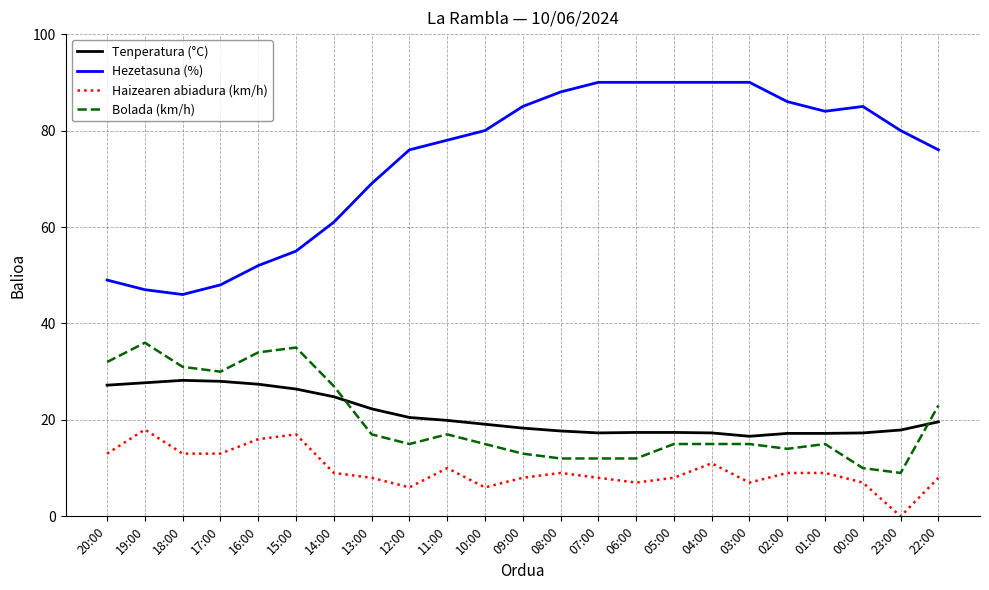

Between 17:00 and 14:00, which series saw the biggest shift?

Hezetasuna (%)